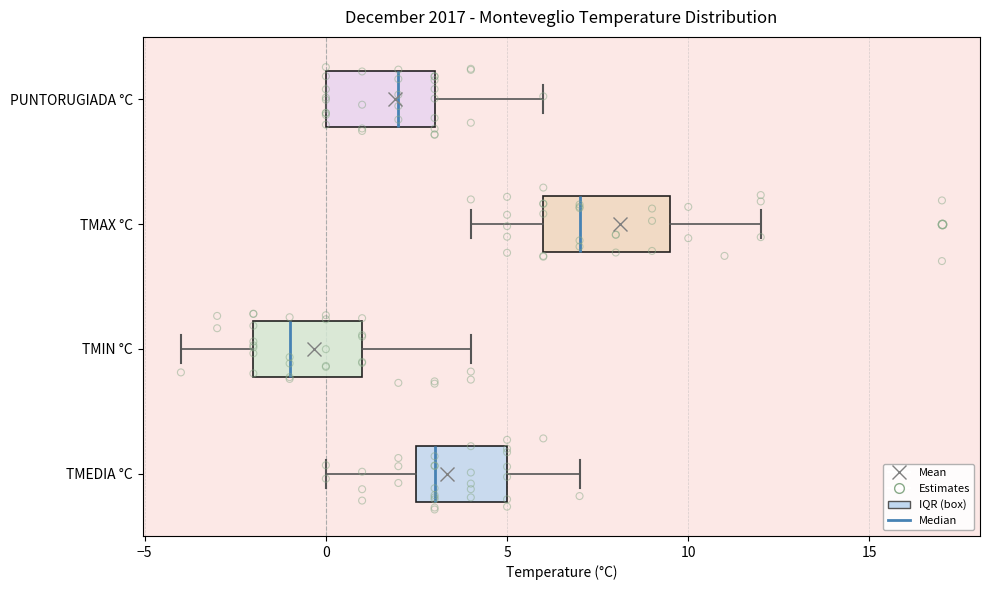

Which box is the widest, from its left edge to its right edge?

TMAX °C